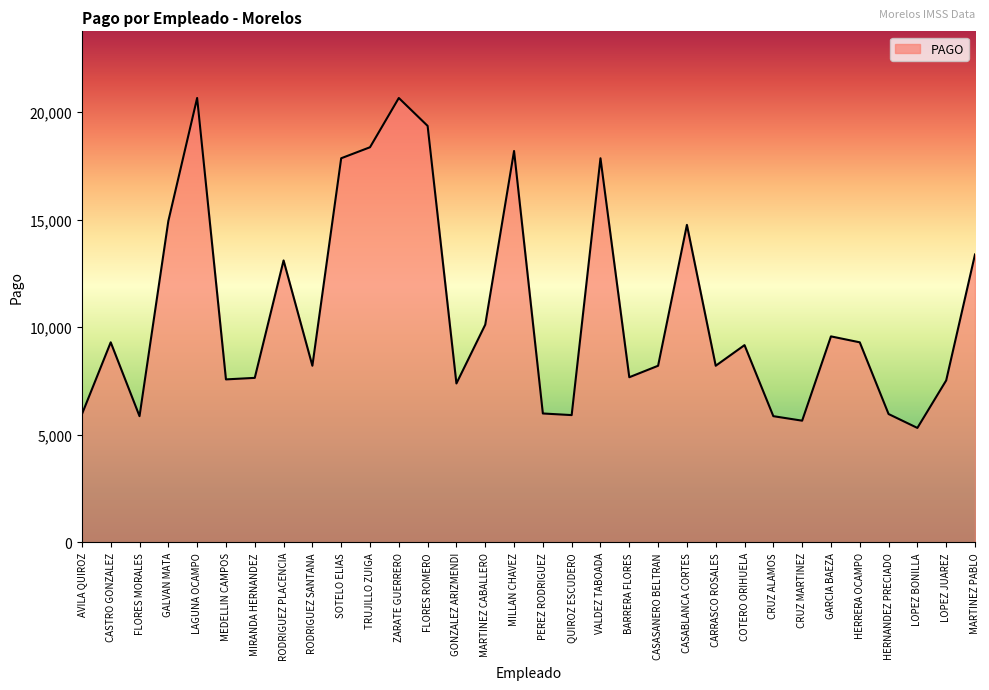

What is the average value?

10796.1